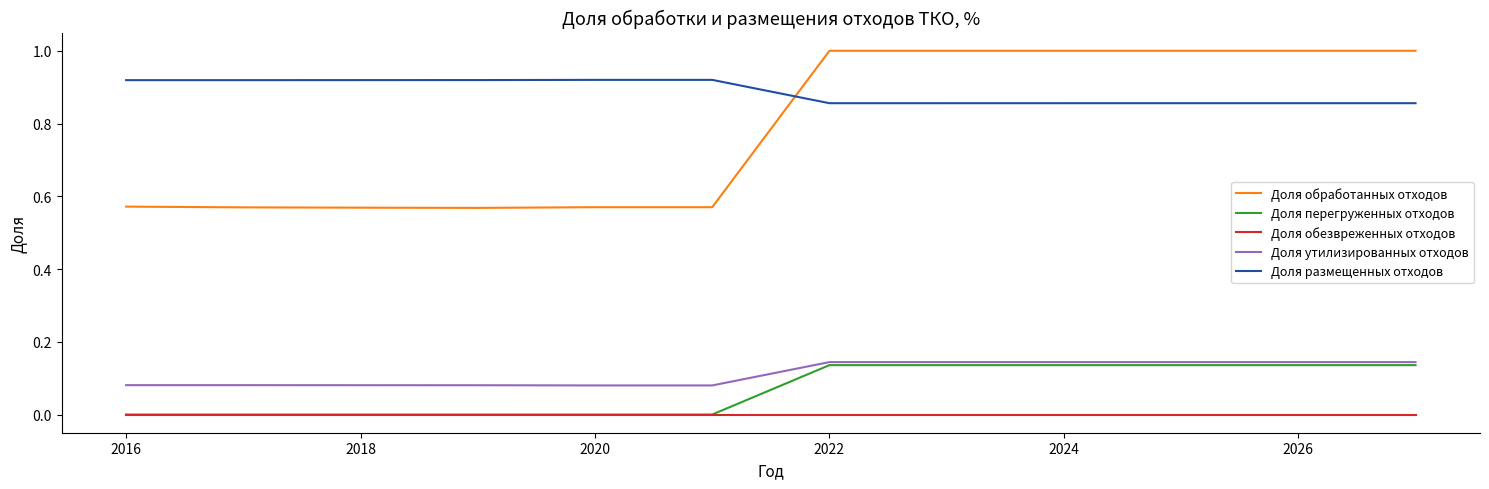

True or false: Доля обработанных отходов and Доля утилизированных отходов intersect in this chart.

False